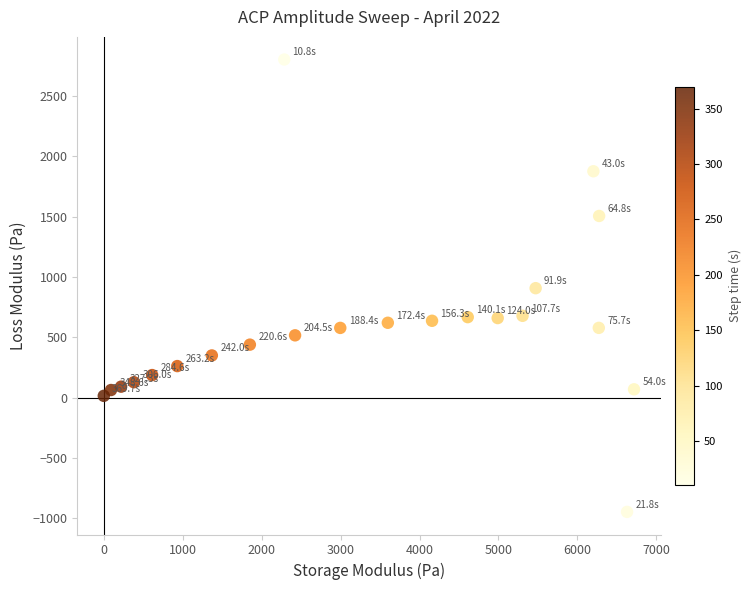

What is the range of X values (max minus min)?

6721.4